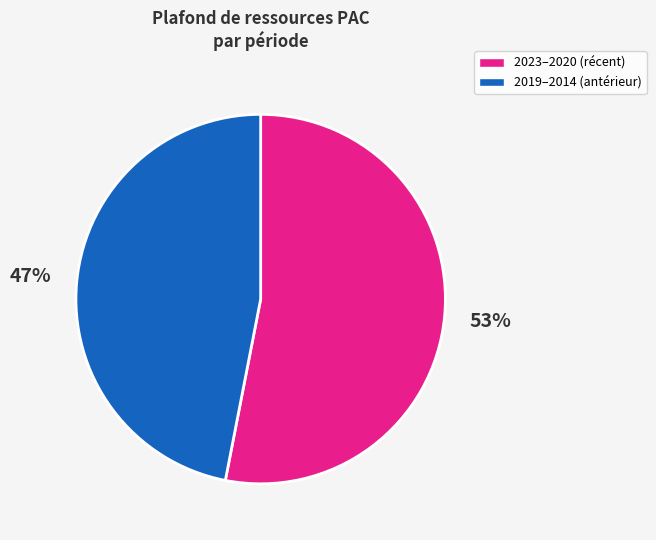

Count the number of slices in the pie.

2